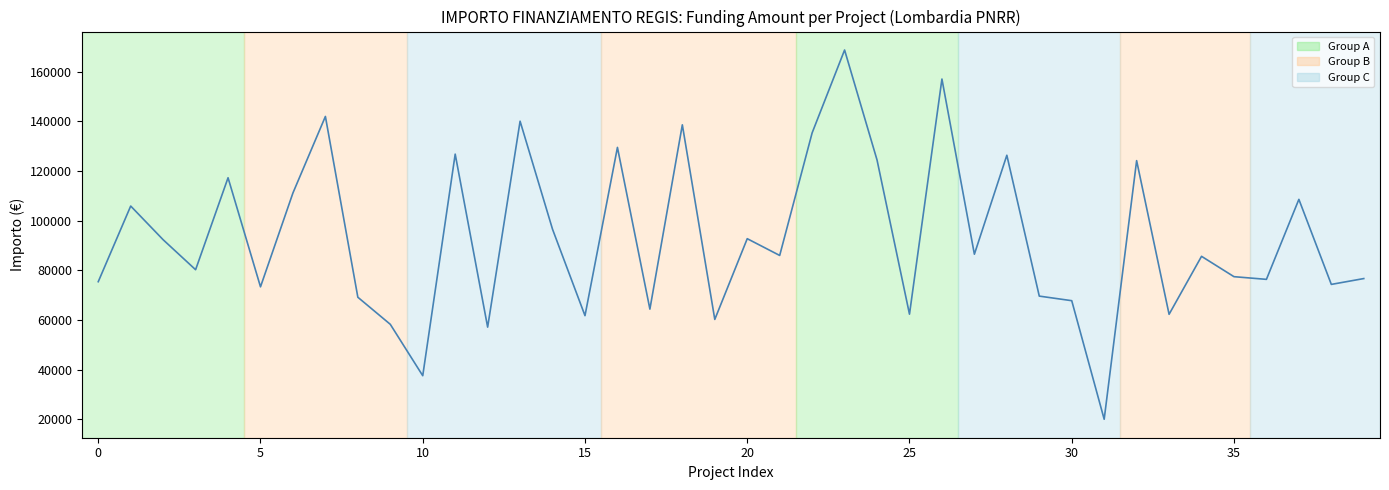

What is the difference between the maximum and minimum values?

148725.9